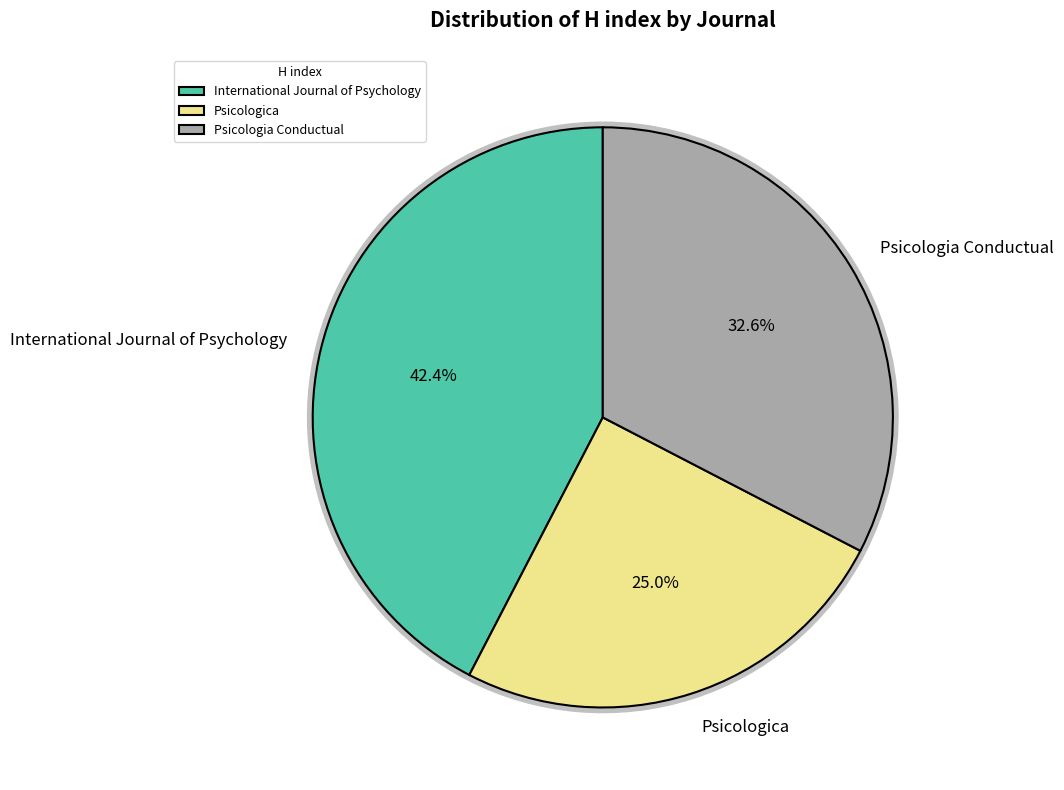

What is the total percentage of International Journal of Psychology and Psicologia Conductual?

75.0%